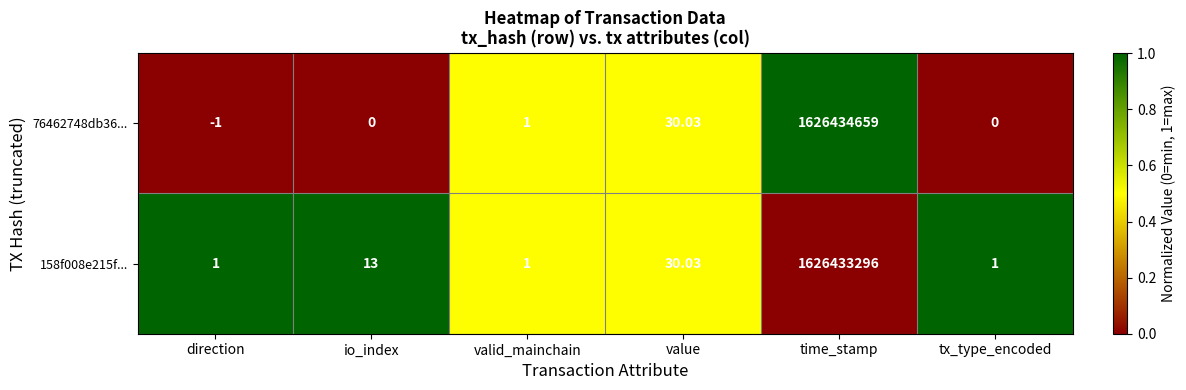

At which category is the sum across all series the highest?

time_stamp